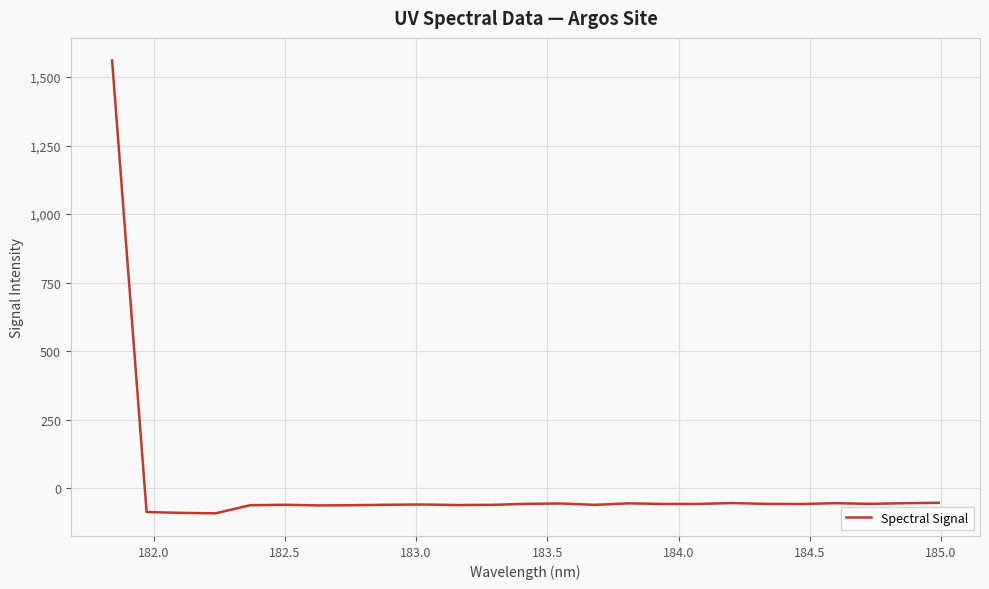

What is the average value?

3.5